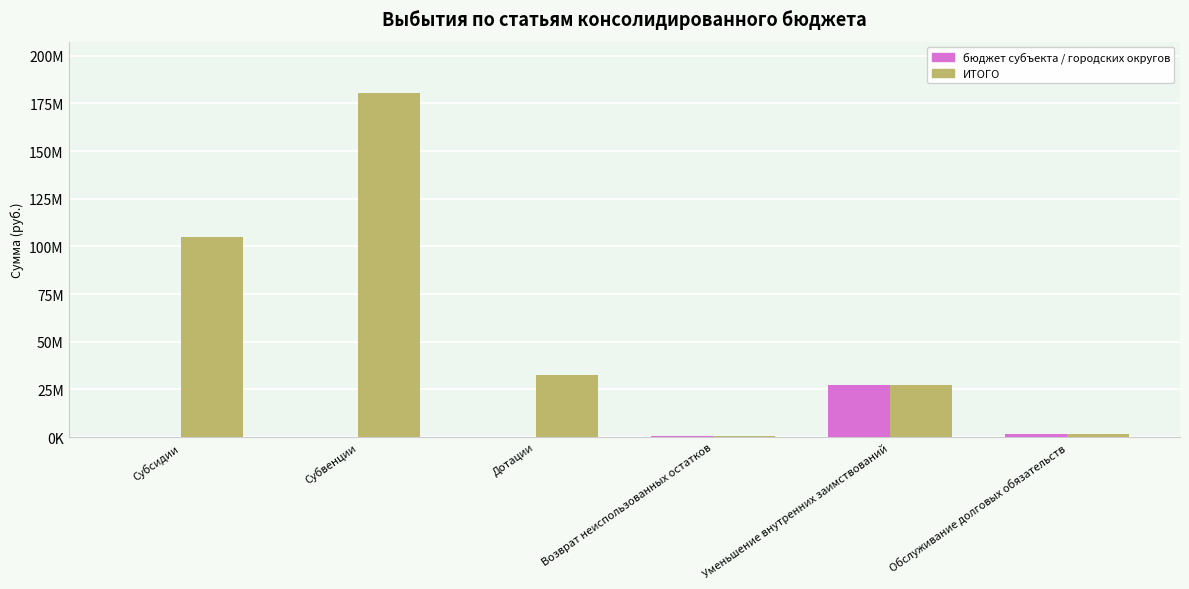

At Обслуживание долговых обязательств, list the series in order from smallest to largest.

бюджет субъекта / городских округов, ИТОГО